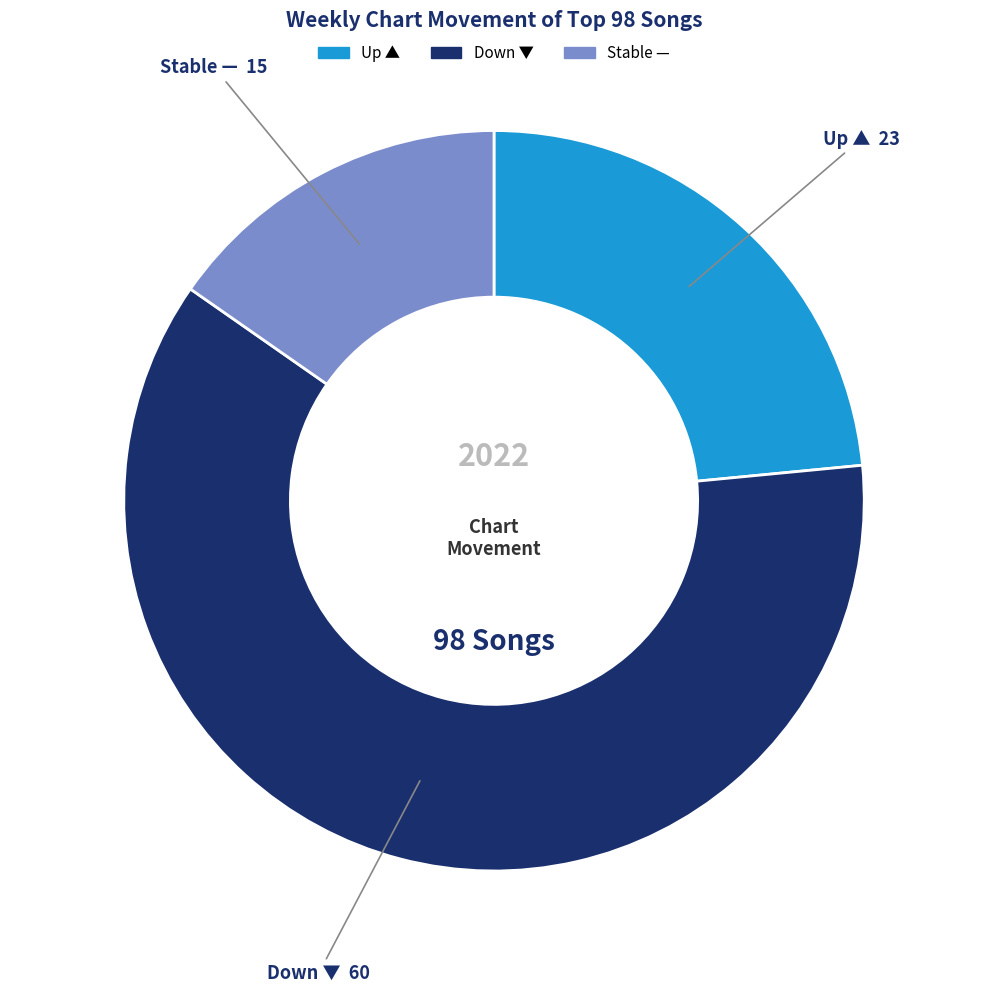

Count the number of slices in the pie.

3